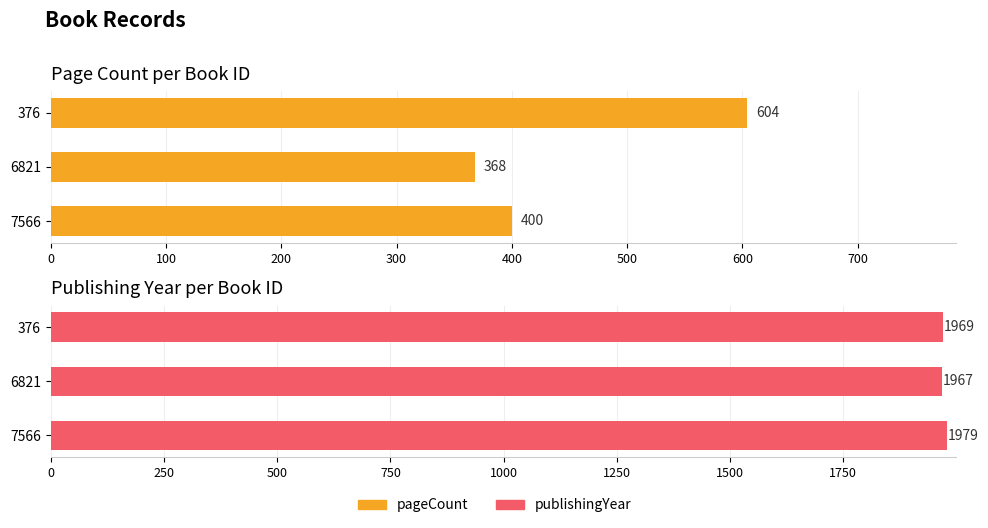

What are all the series names shown in the legend?

pageCount, publishingYear